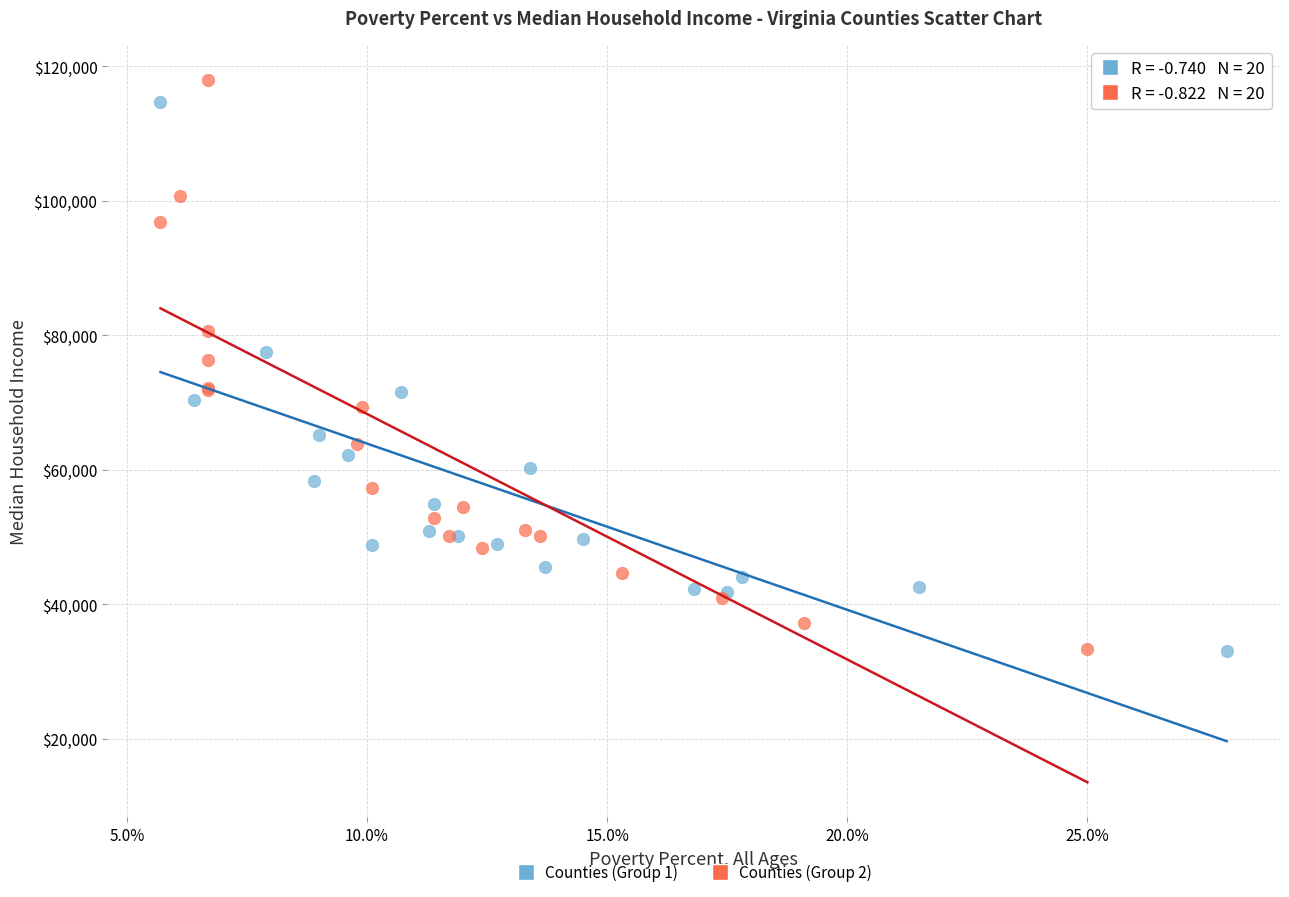

Which series has the largest Y range (max minus min)?

Counties (Group 2)